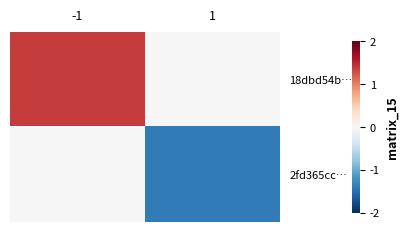

At 1, list the series in order from largest to smallest.

18dbd54b…, 2fd365cc…